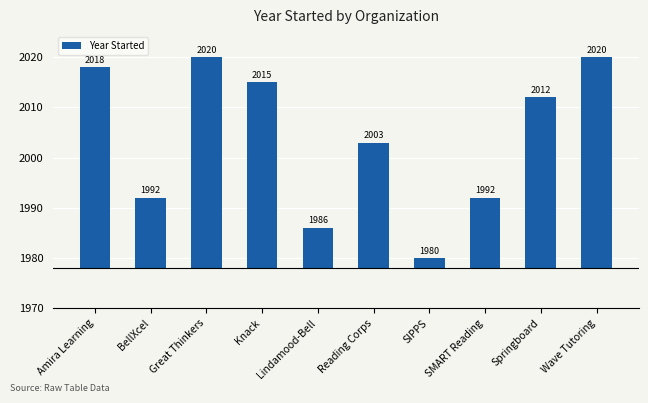

Reading left to right, transcribe all the data shown in this chart.

Amira Learning=40	BellXcel=14	Great Thinkers=42	Knack=37	Lindamood-Bell=8	Reading Corps=25	SIPPS=2	SMART Reading=14	Springboard=34	Wave Tutoring=42